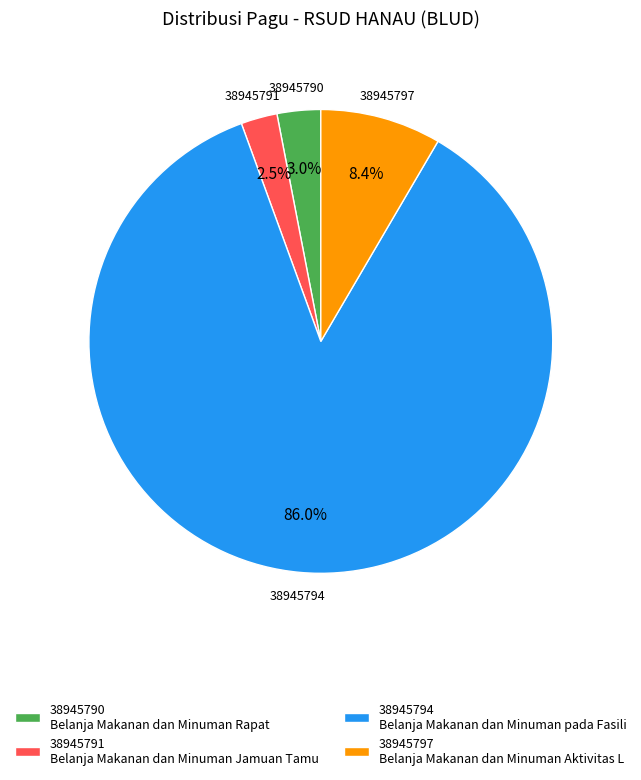

To the nearest percent, what is the average slice percentage?

25%